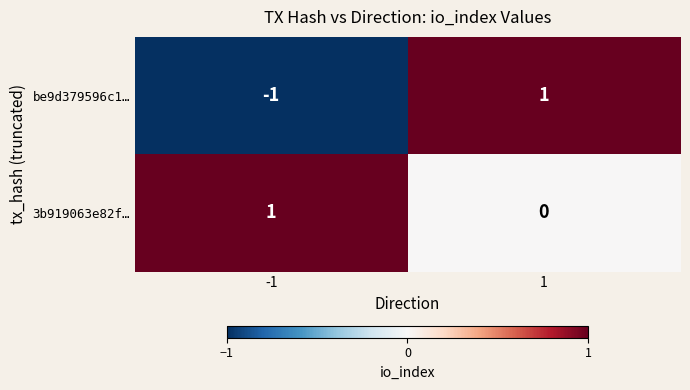

Which series has the largest range (max minus min)?

be9d379596c1…